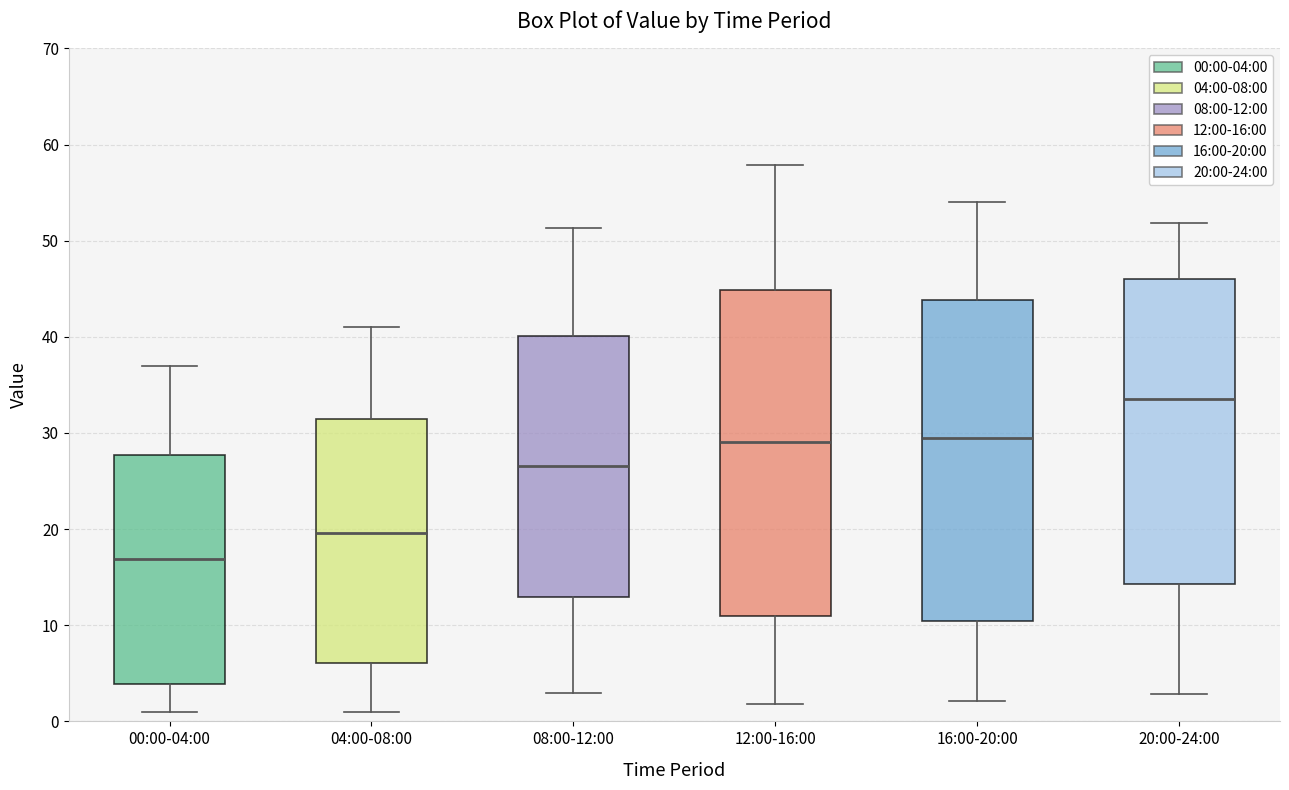

Which box has the lowest median line?

00:00-04:00